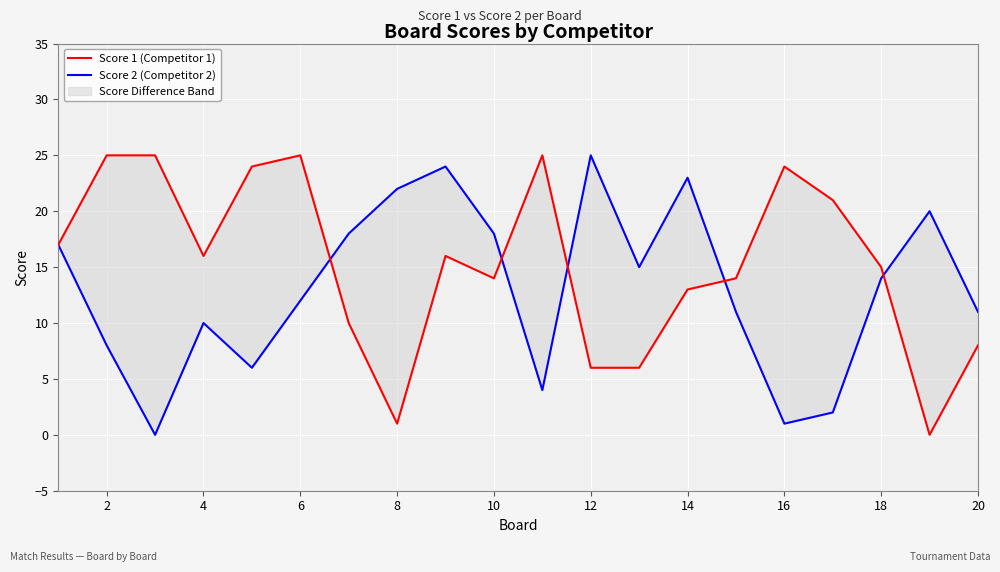

How many lines are shown in the chart?

2